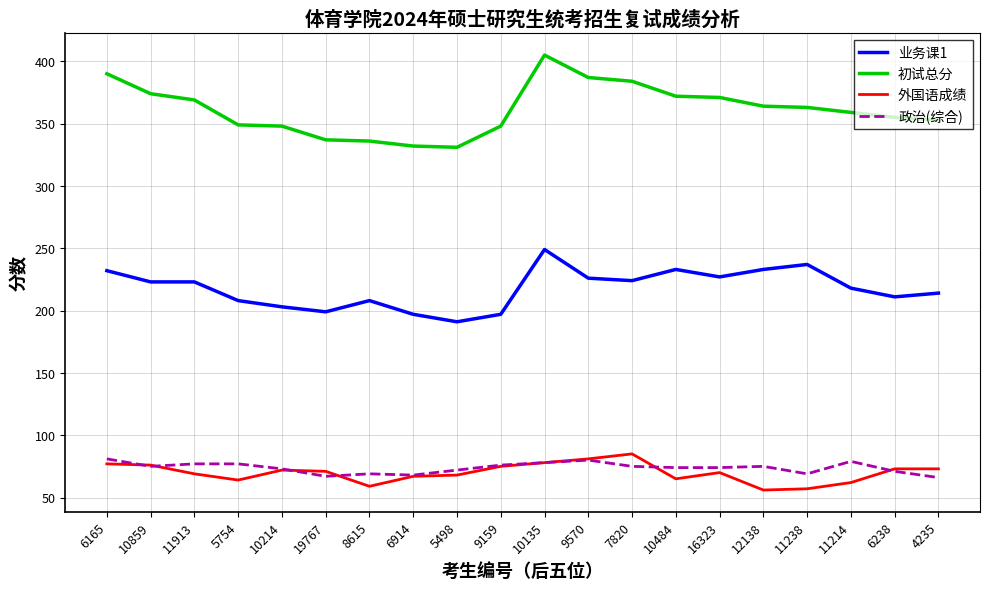

True or false: 外国语成绩 and 初试总分 cross at least once.

False